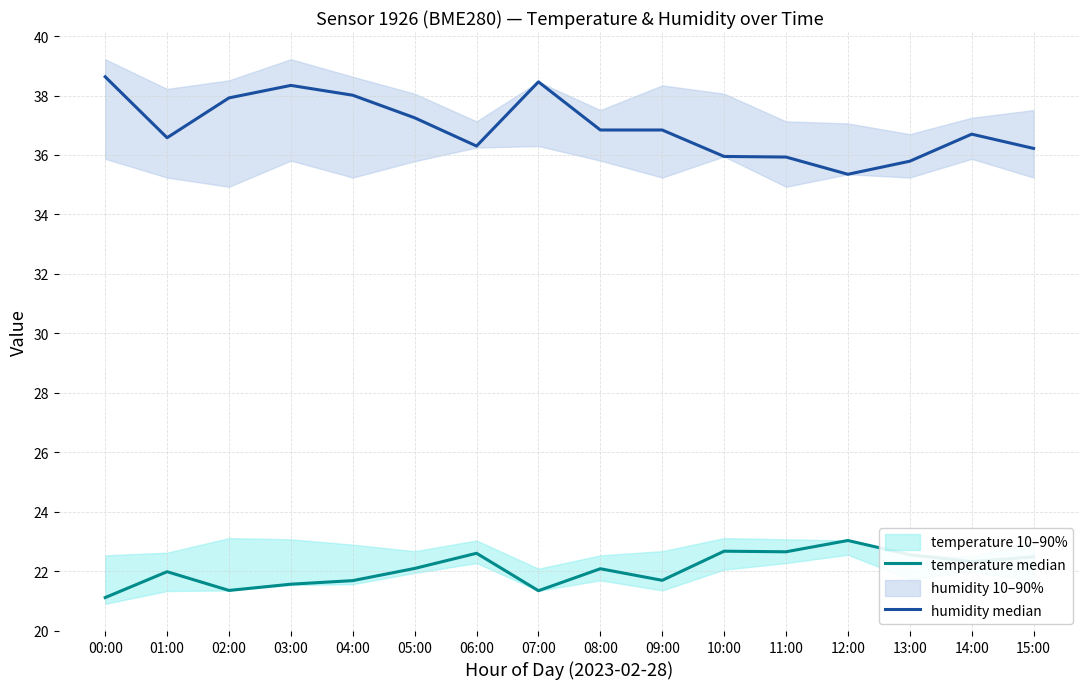

What is the value of the humidity median point at the 16th from the left?

36.2